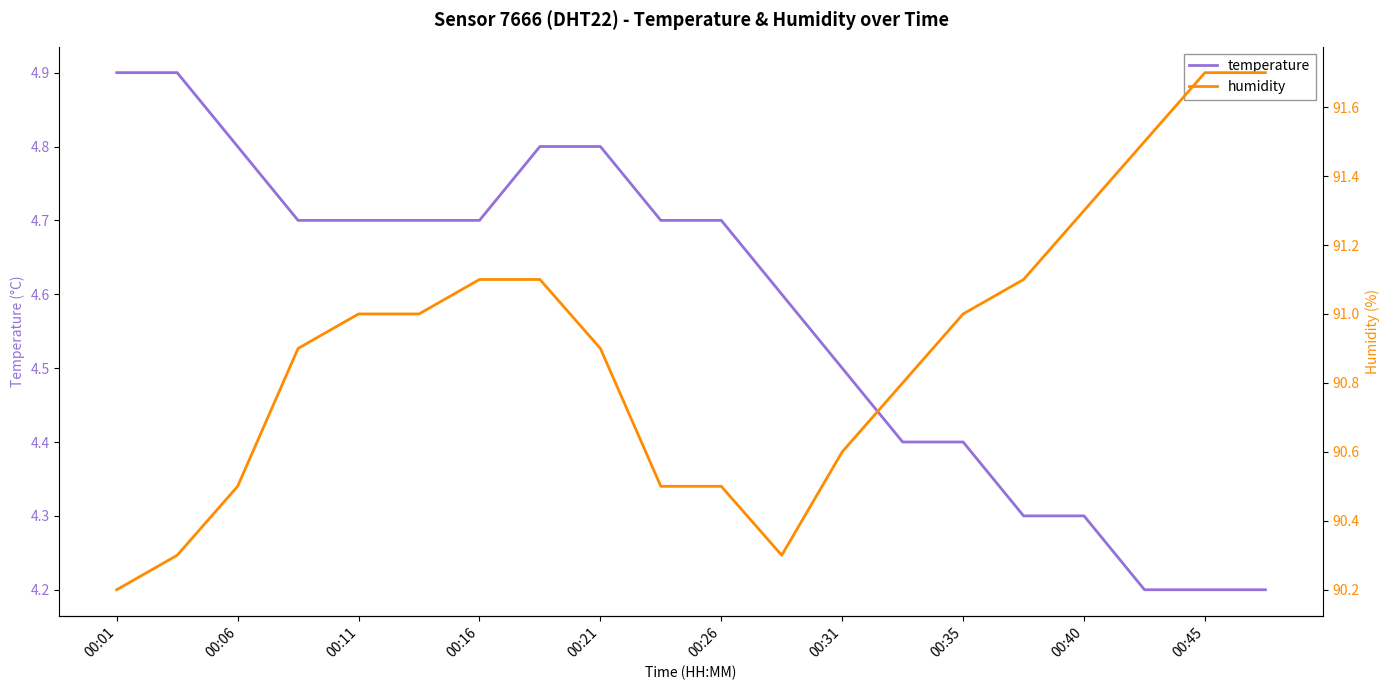

What is the average value of the humidity series?

90.9